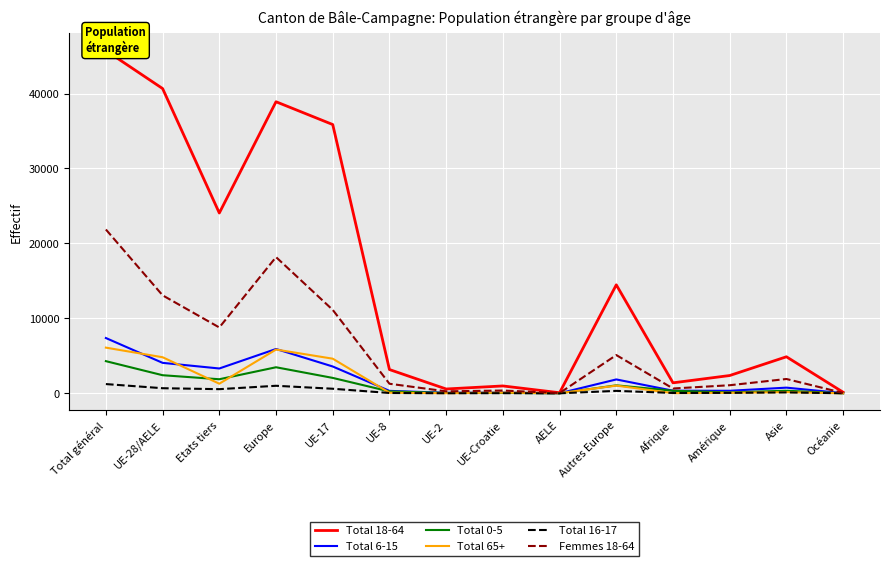

At how many categories does at least one series exceed 12203?

6